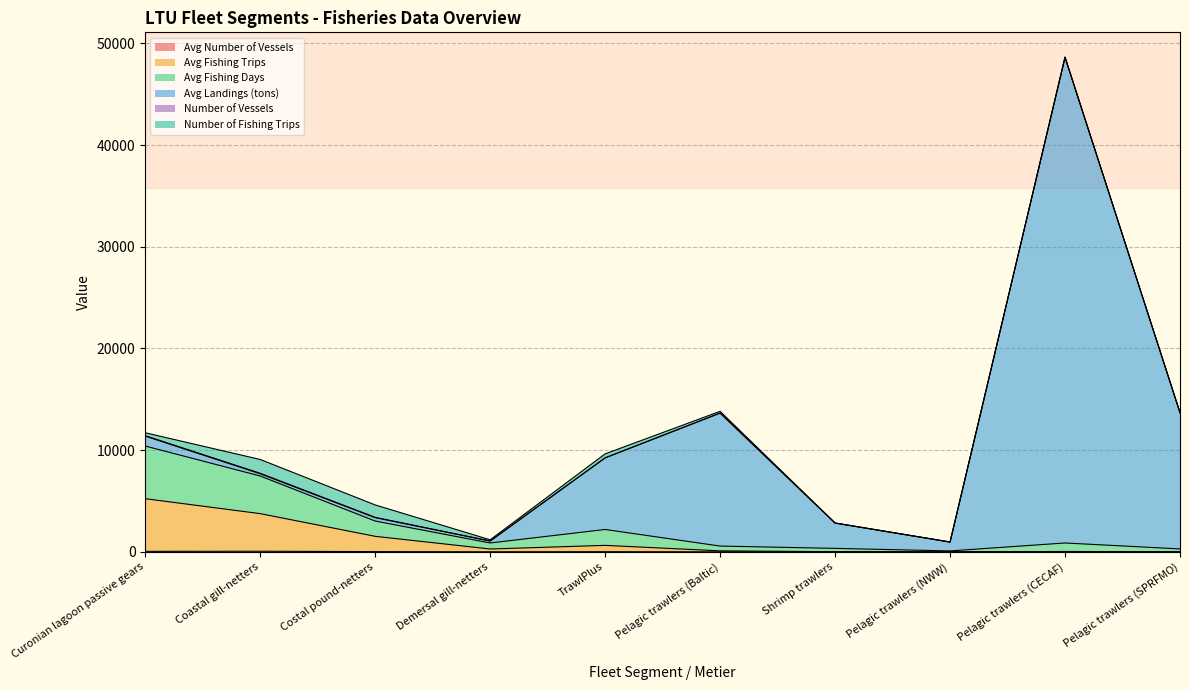

True or false: Avg Fishing Days and Avg Fishing Trips cross at least once.

False